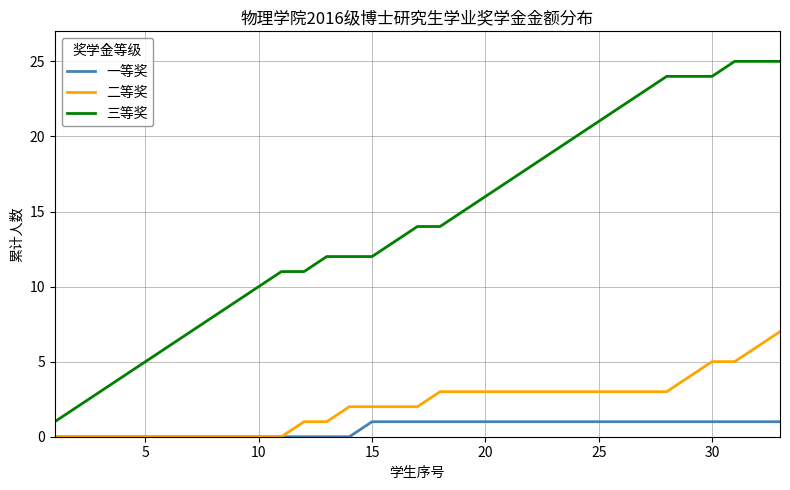

Which series has the largest total across all categories?

三等奖